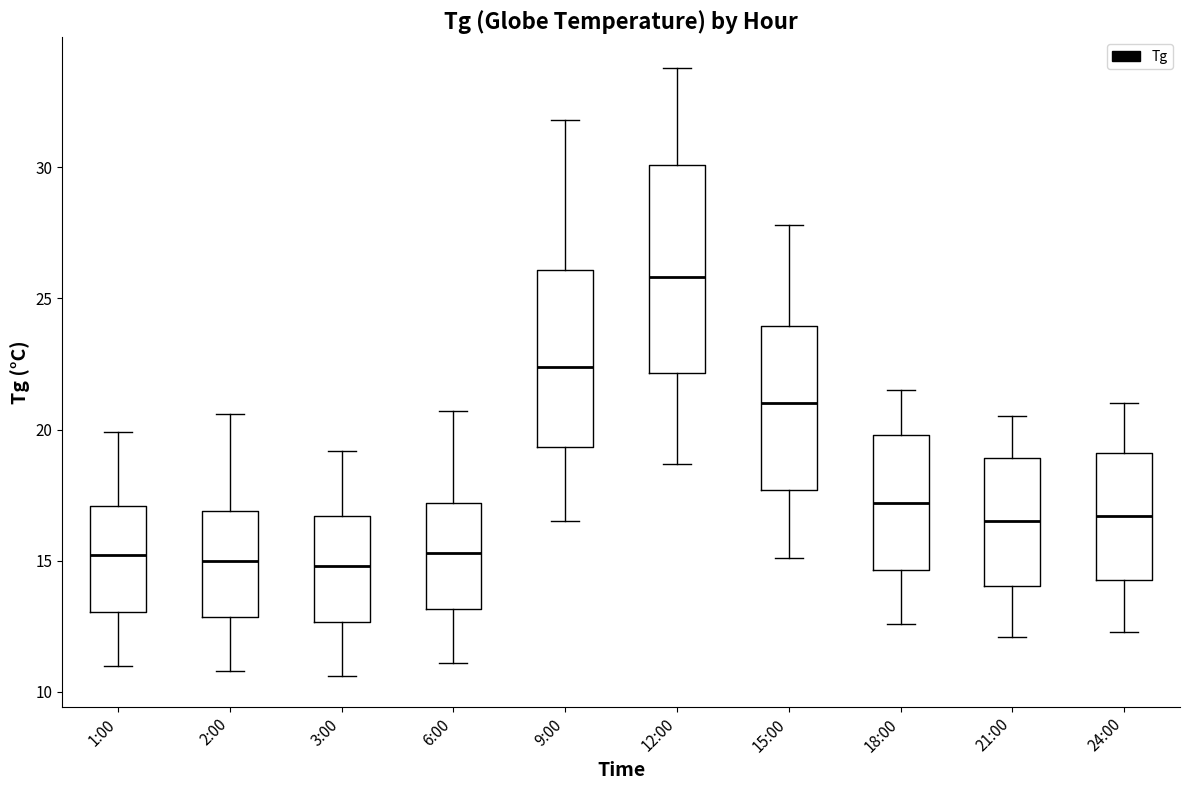

Where does the lower whisker of the box for 2:00 end on the y-axis? The values are not printed on the chart, so give them approximately, as read against the axis.

11.0